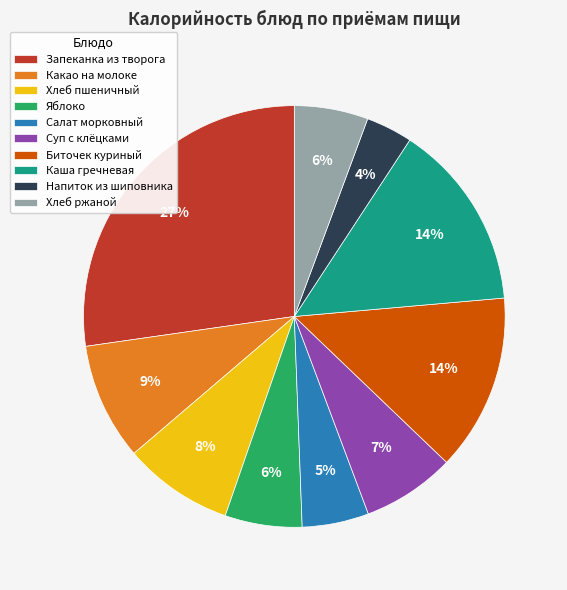

How many slices are in this pie chart?

10